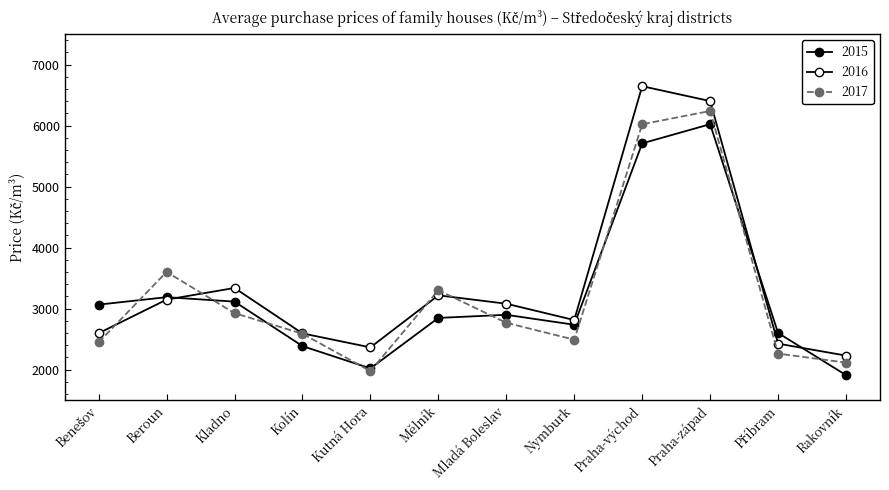

How many intersections are there between 2016 and 2015?

3